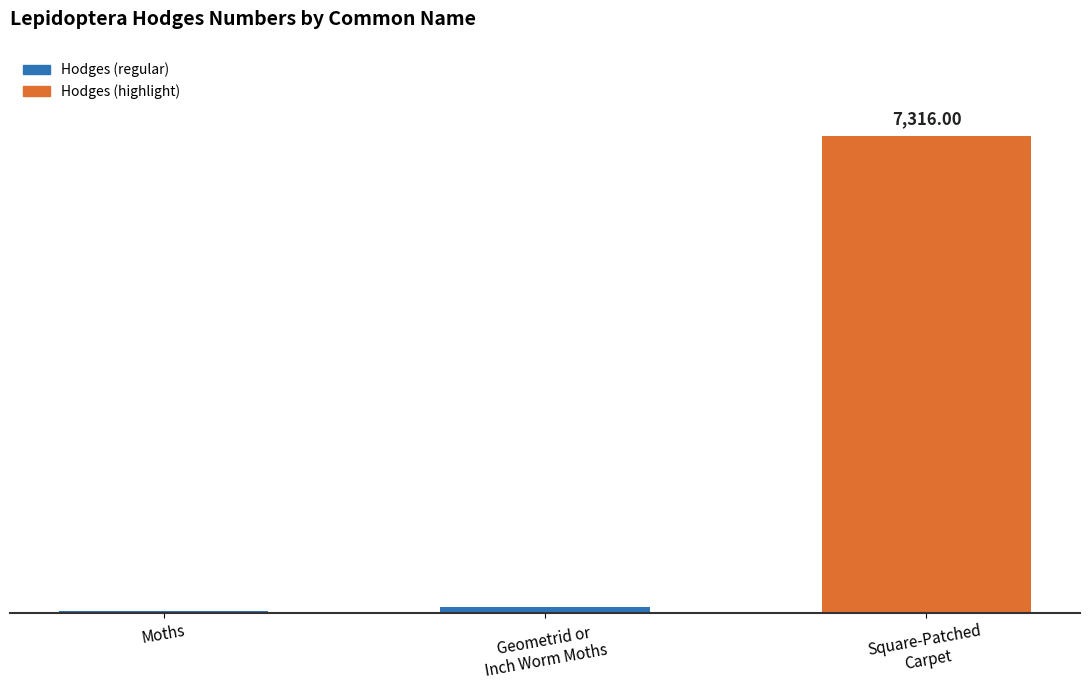

Approximately how many times larger is the value at Square-Patched
Carpet compared to Moths?

252.3